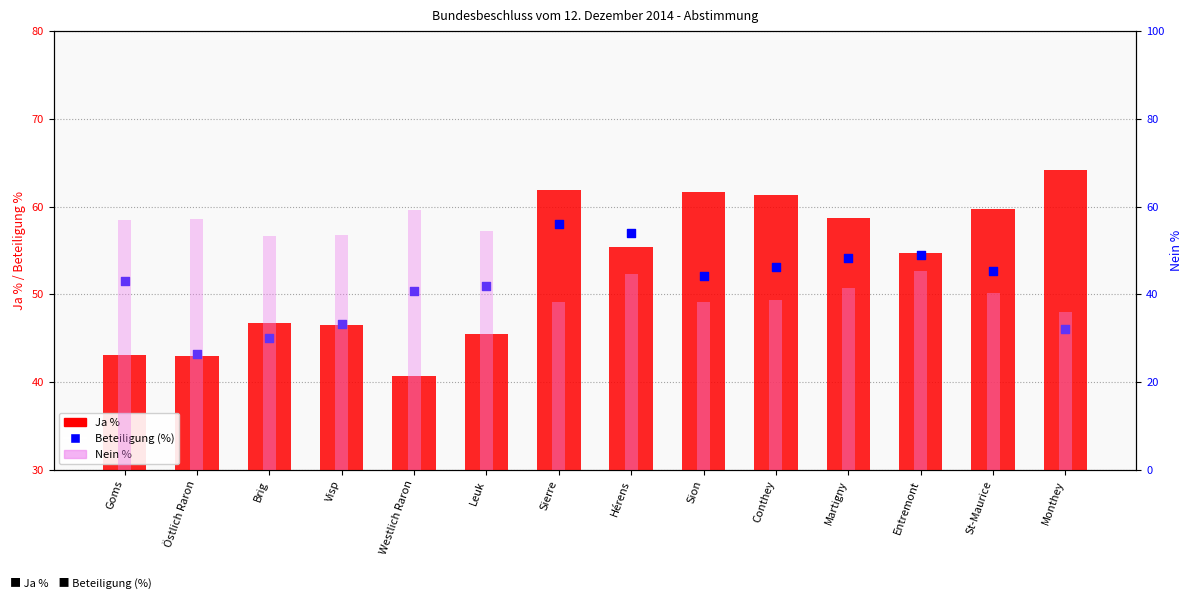

At how many categories does at least one series exceed 55?

10